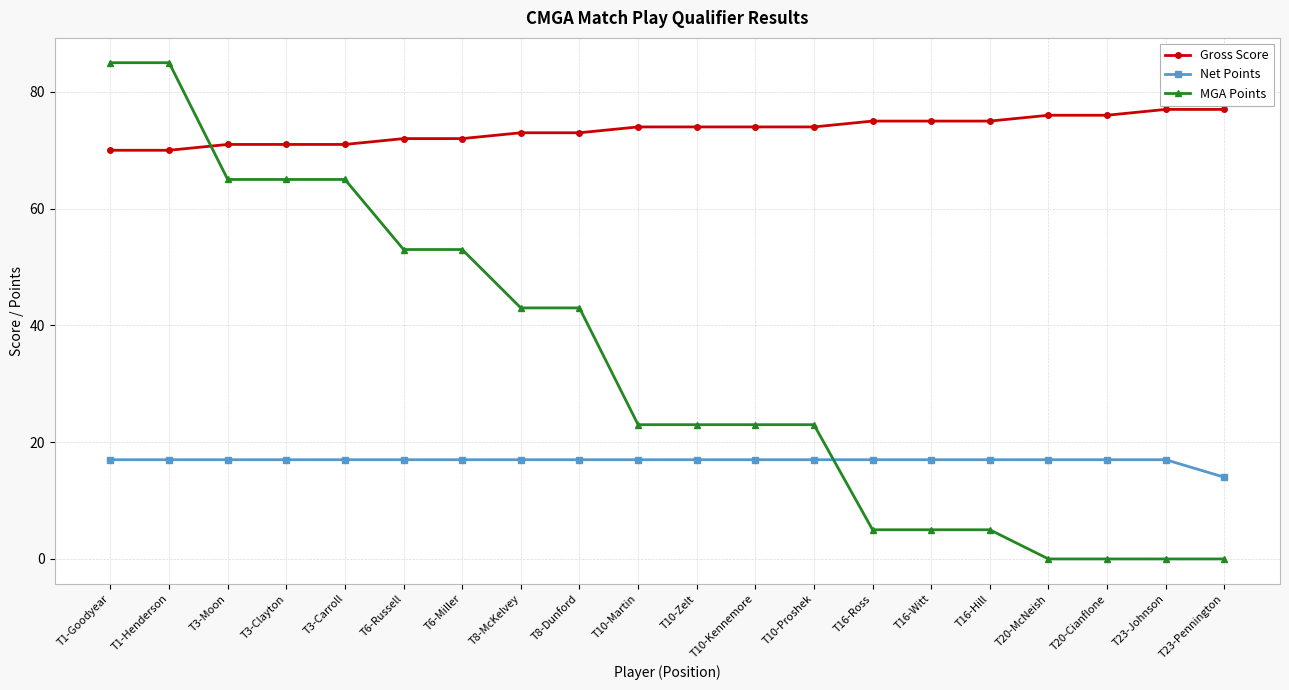

True or false: Net Points has a value of 29 at T10-Proshek.

False